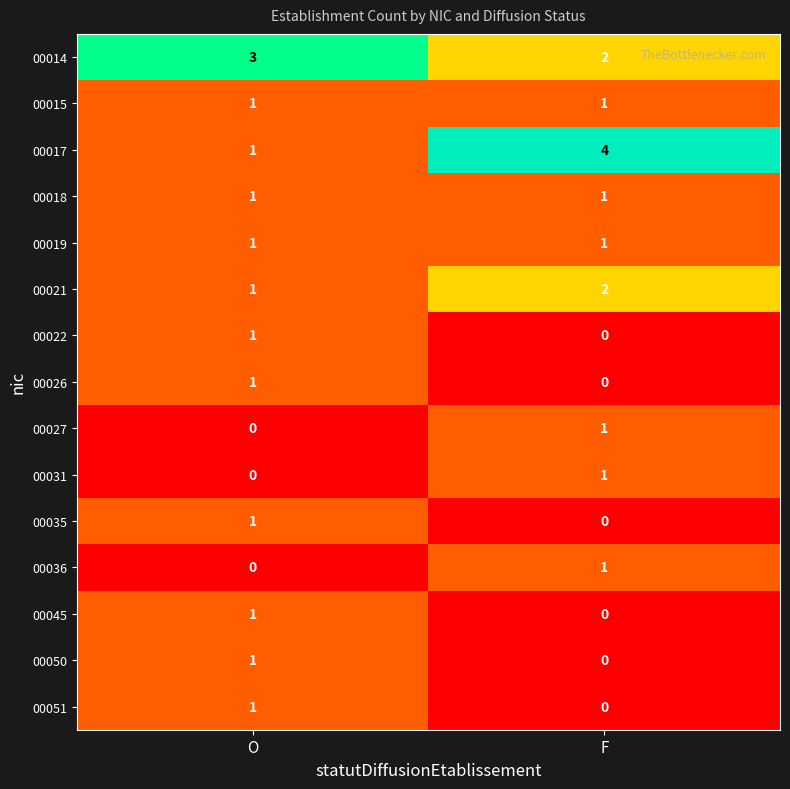

The 00050 series shows 1 at O. True or false?

True